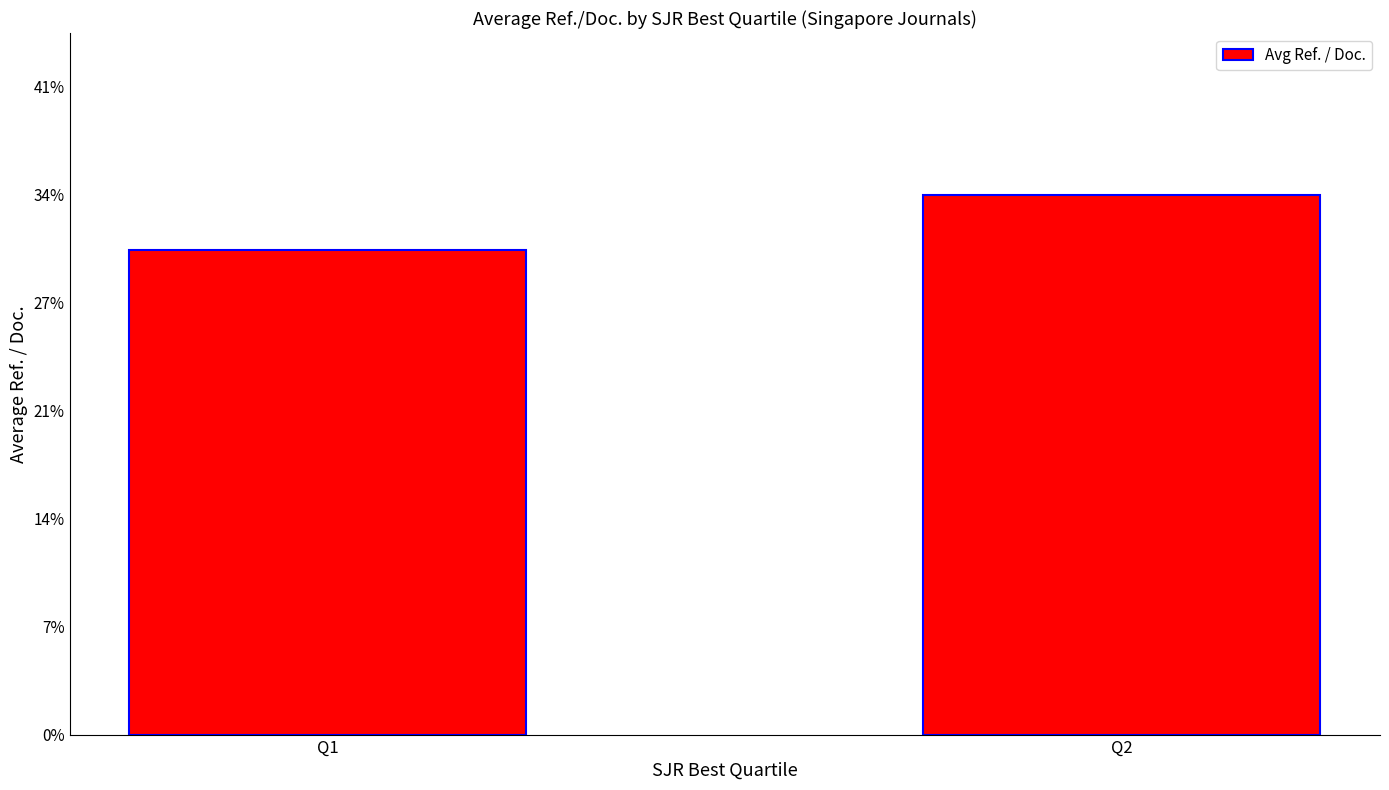

What is the approximate value at Q2?

34.2